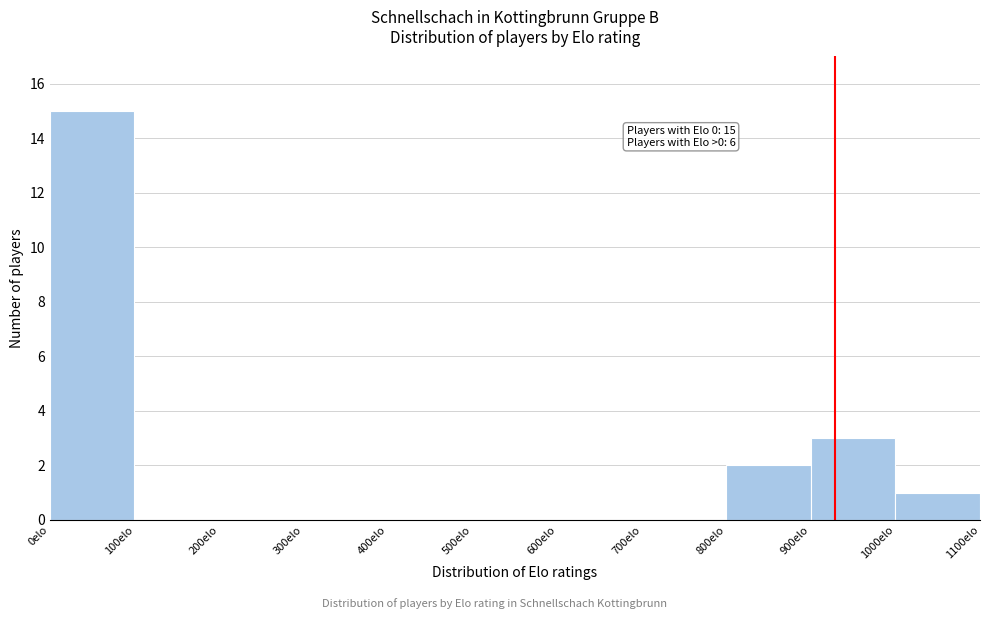

Over which range of the x-axis is the bar tallest?

0 to 100